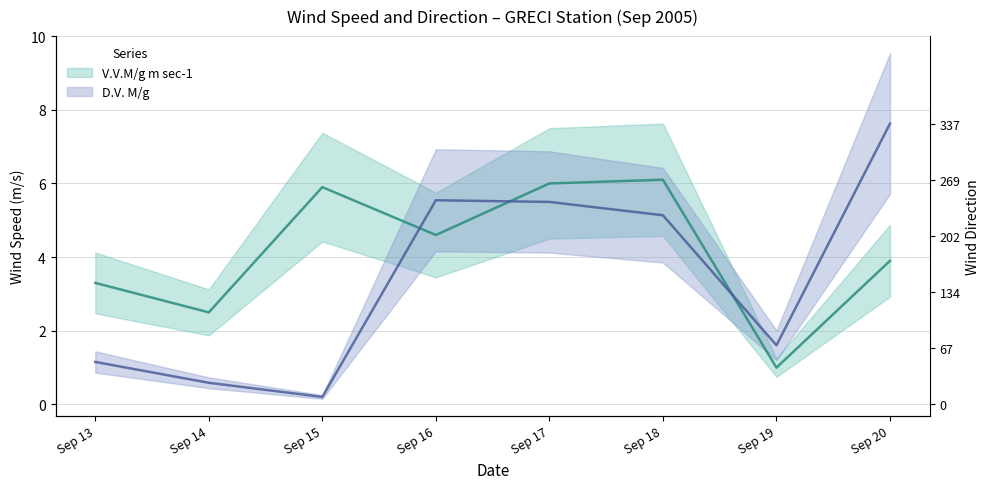

At how many categories does at least one series exceed 4?

5